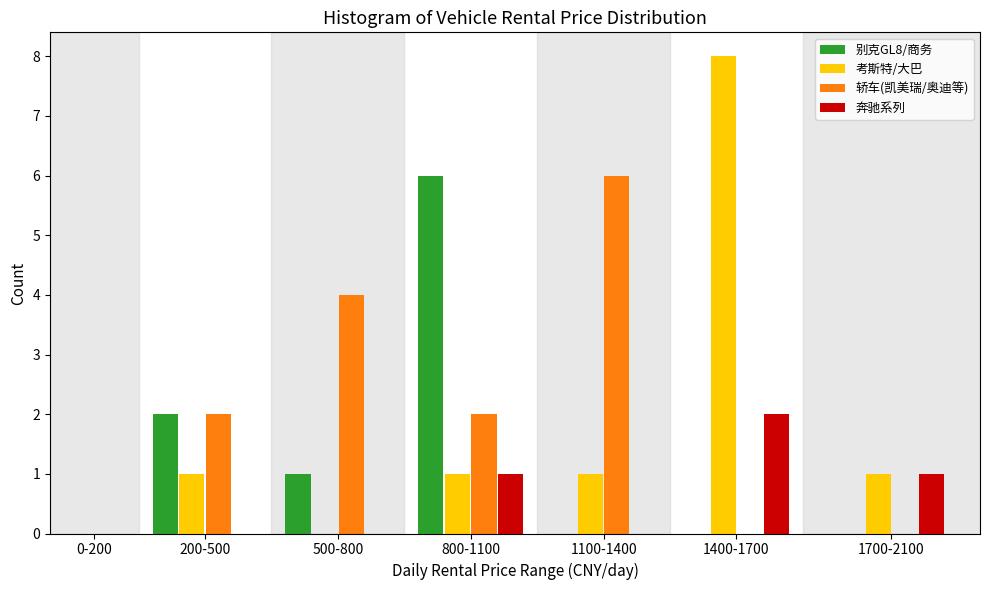

Reading right to left, extract all data points from this chart.

别克GL8/商务: 1700-2100=0	1400-1700=0	1100-1400=0	800-1100=6	500-800=1	200-500=2	0-200=0
考斯特/大巴: 1700-2100=1	1400-1700=8	1100-1400=1	800-1100=1	500-800=0	200-500=1	0-200=0
轿车(凯美瑞/奥迪等): 1700-2100=0	1400-1700=0	1100-1400=6	800-1100=2	500-800=4	200-500=2	0-200=0
奔驰系列: 1700-2100=1	1400-1700=2	1100-1400=0	800-1100=1	500-800=0	200-500=0	0-200=0